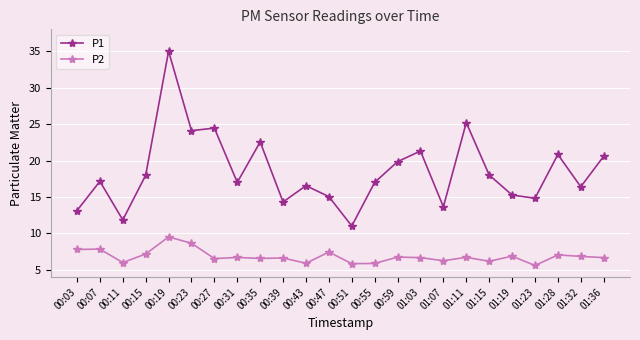

At which label does P2 reach its peak?

00:19